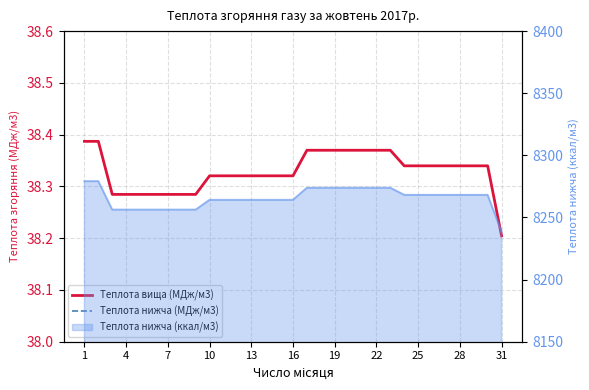

At which category is the sum across all series the highest?

1